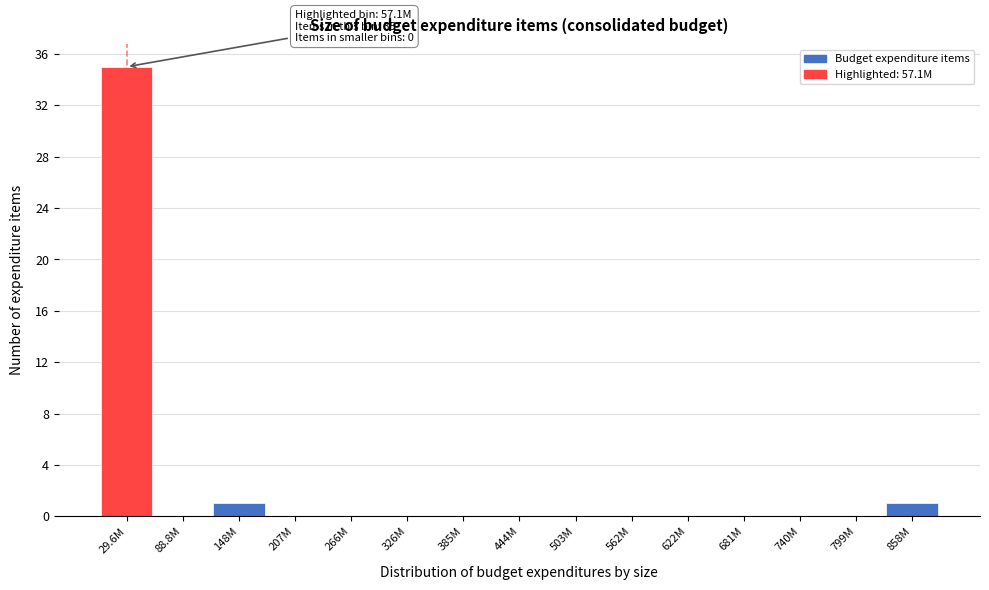

Reading left to right, extract all data points from this chart.

29.6M=35	88.8M=0	148M=1	207M=0	266M=0	326M=0	385M=0	444M=0	503M=0	562M=0	622M=0	681M=0	740M=0	799M=0	858M=1